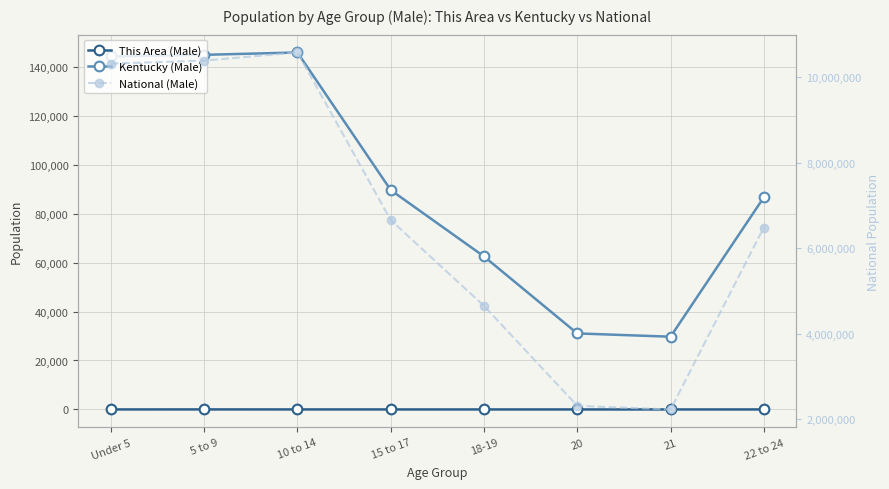

At which category does the chart reach its minimum across all series?

20